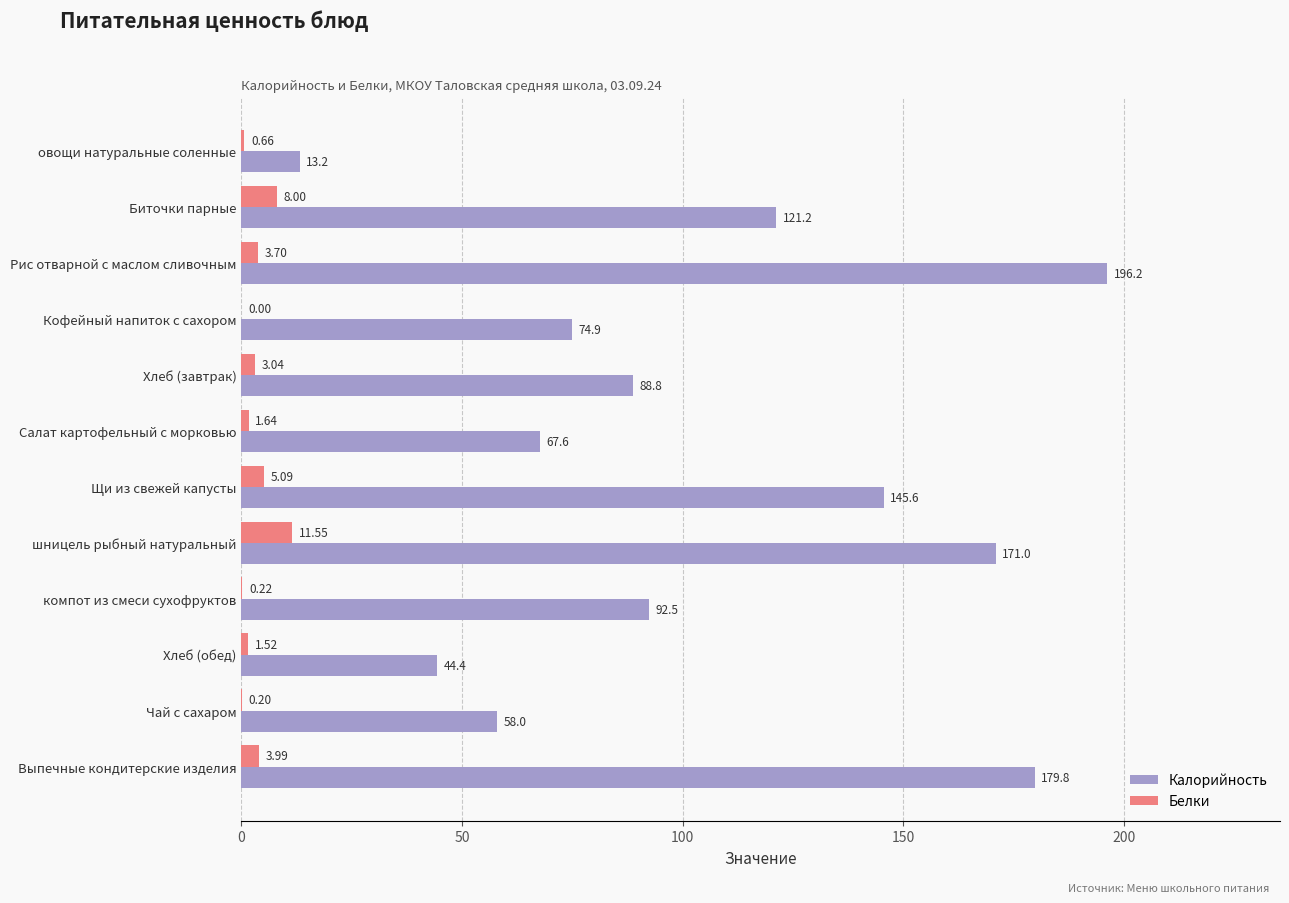

Between Биточки парные and Выпечные кондитерские изделия, which series saw the biggest shift?

Калорийность